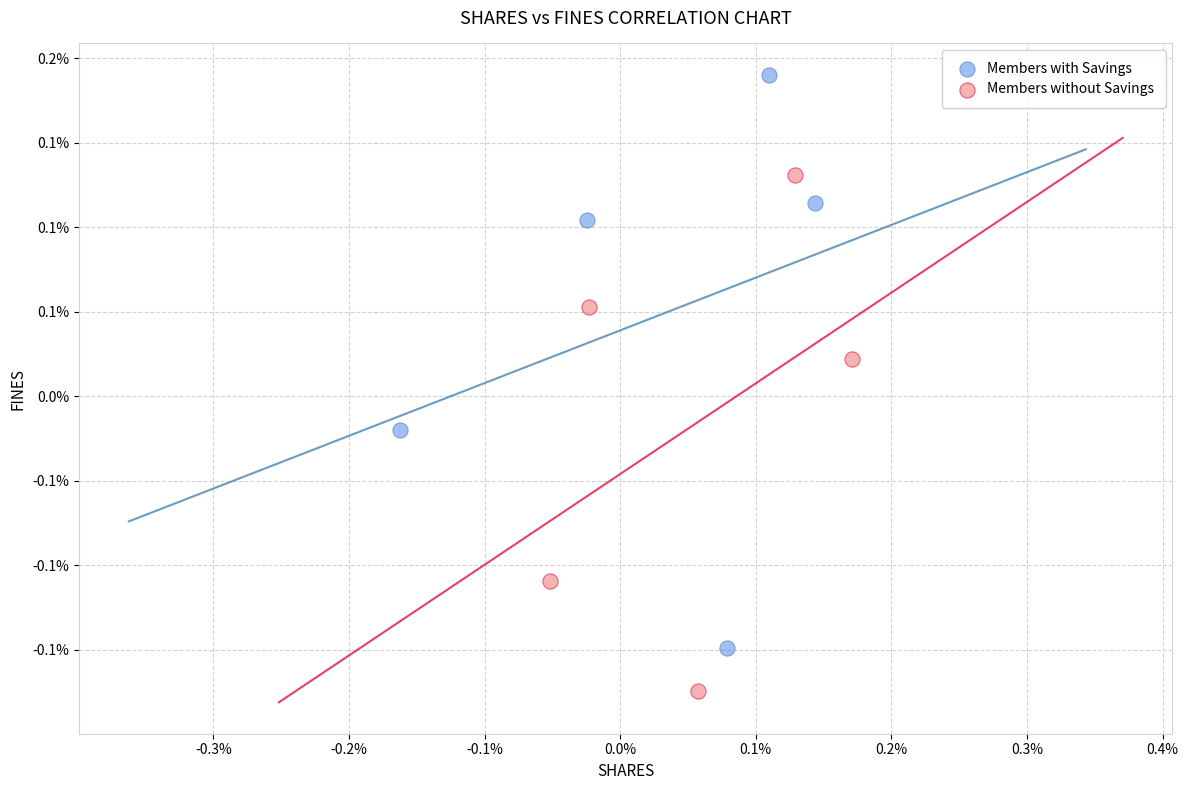

Which series has the largest Y range (max minus min)?

Members with Savings